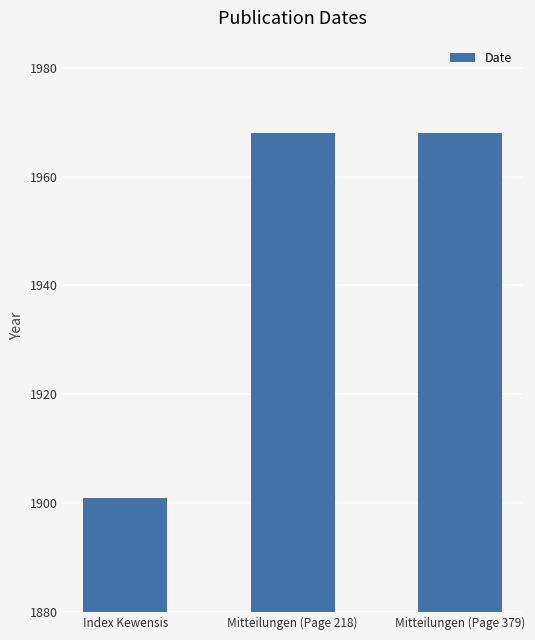

What is the minimum value shown in the chart?

1901